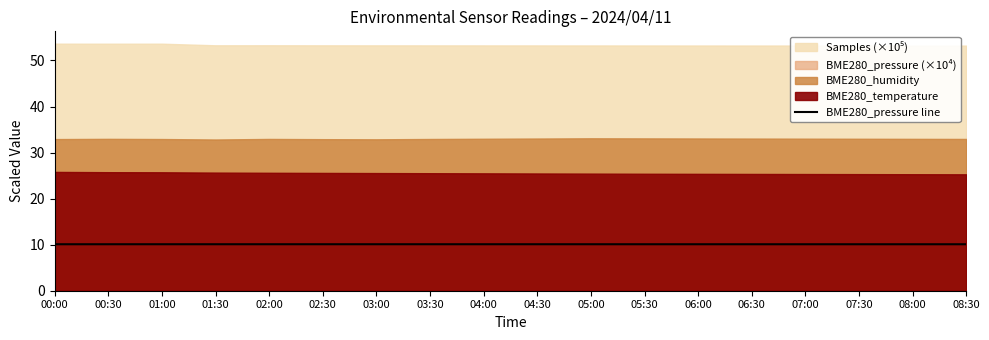

What is the minimum value shown in the chart?

10.1